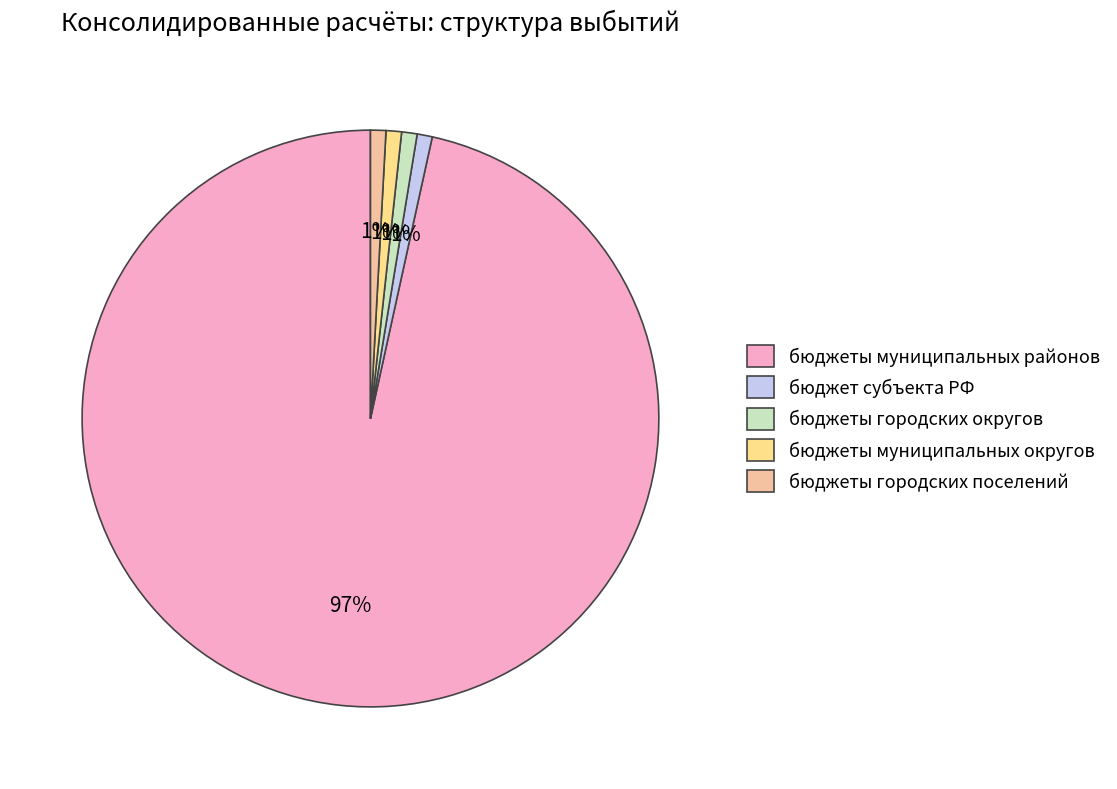

How many segments does this pie chart have?

5